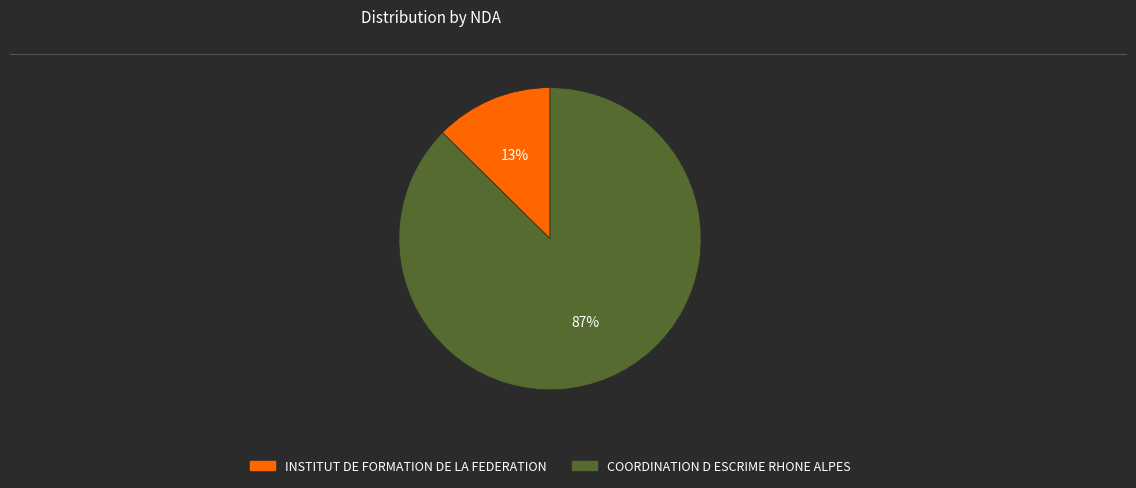

The INSTITUT DE FORMATION DE LA FEDERATION slice represents 13% of the pie. True or false?

True